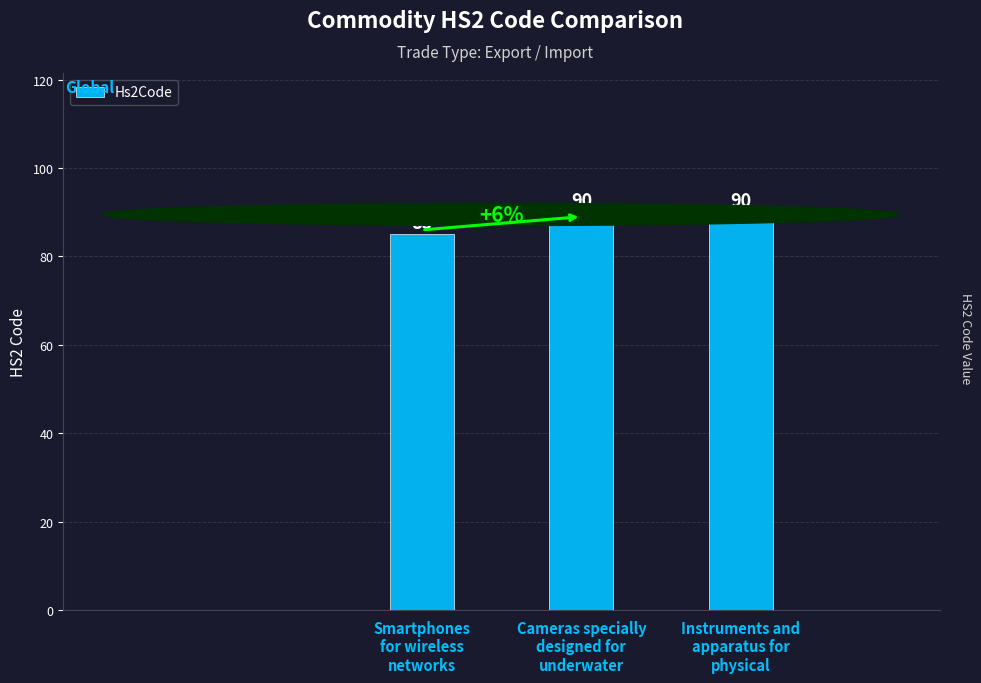

What is the smallest value displayed?

85